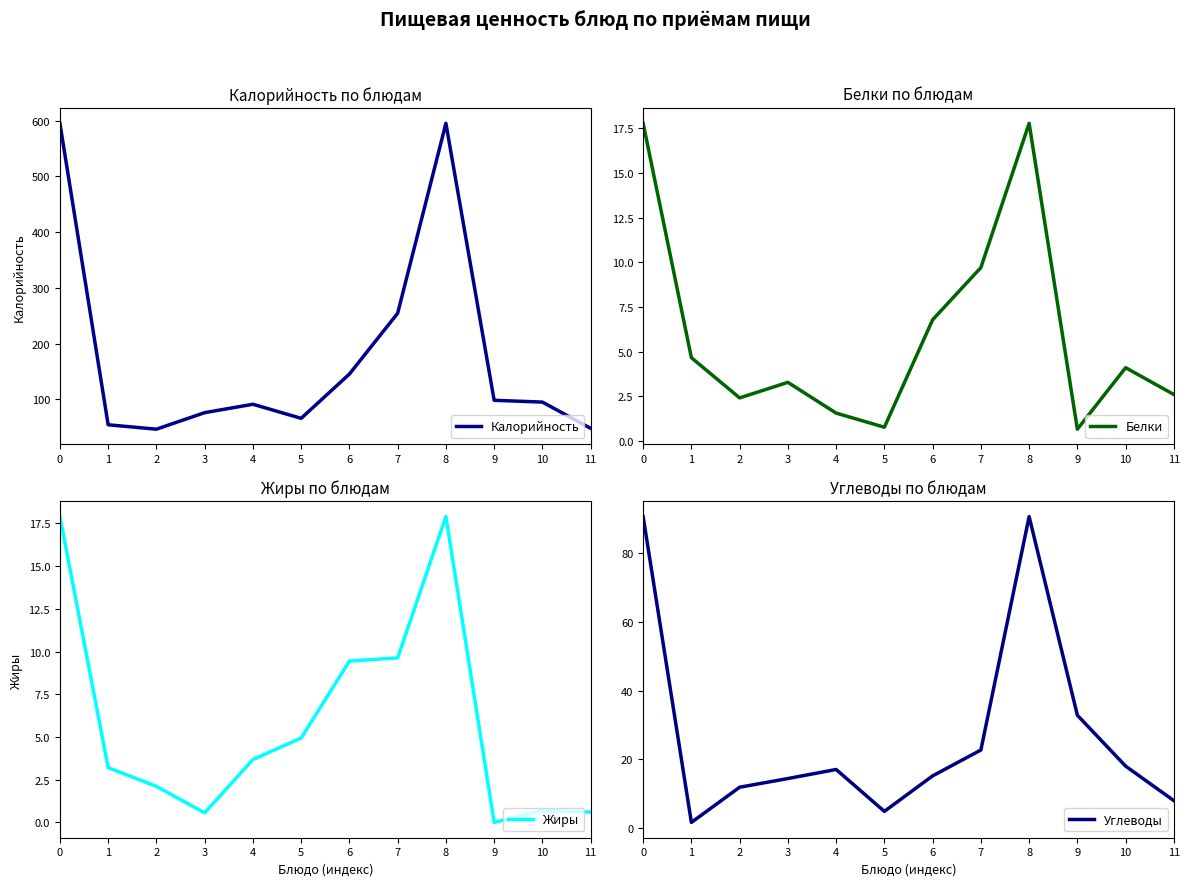

What is the approximate value of Белки at 10?

4.1